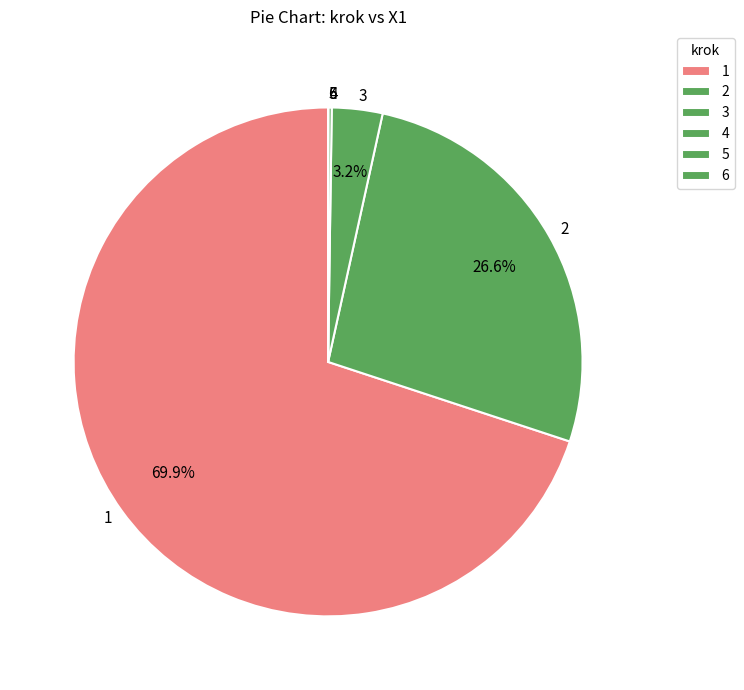

Approximately how many times larger is the value at 2 compared to 3?

8.3